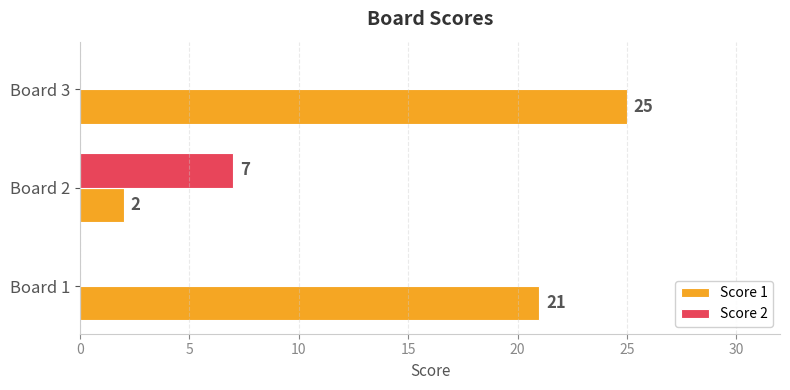

Which series has the largest total across all categories?

Score 1